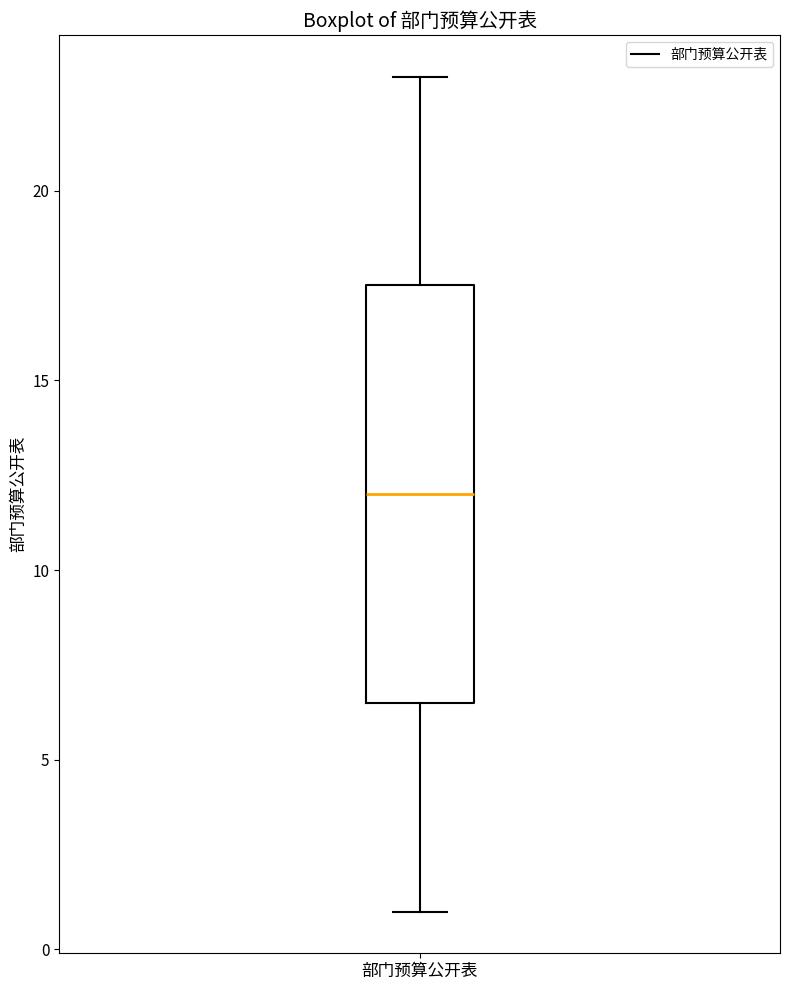

Transcribe this box plot: give where the median line is, the range the box spans, and where the two whiskers end, as read against the y-axis. The values are not printed on the chart, so give them approximately, as read against the axis.

median 12.0, box 6.5 to 17.5, whiskers 1.0 to 23.0